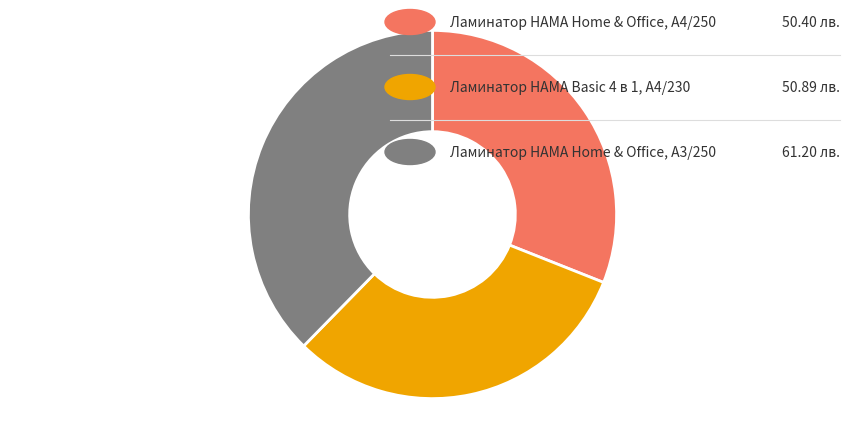

Is there a majority slice in this chart?

No